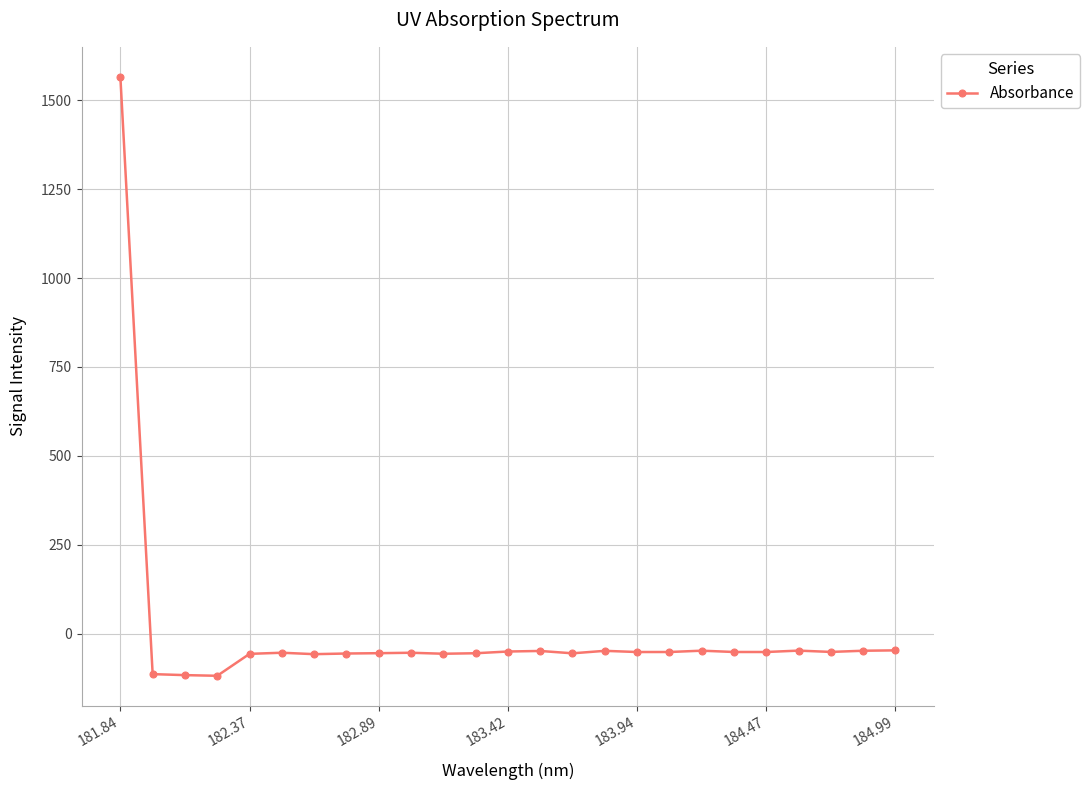

What is the sum of all values?

115.3